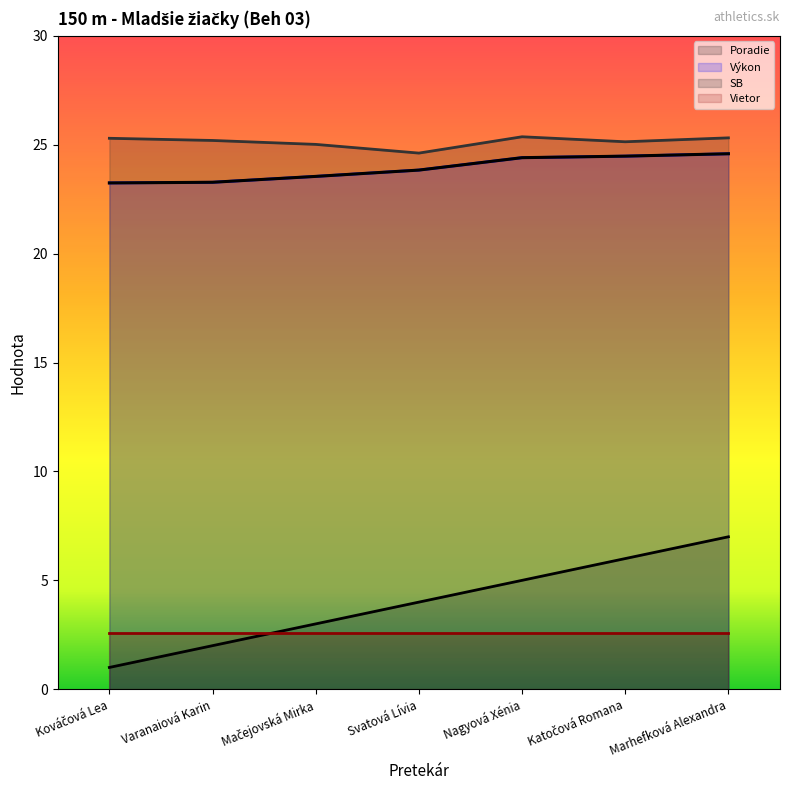

What is the sum of all Výkon values?

167.4